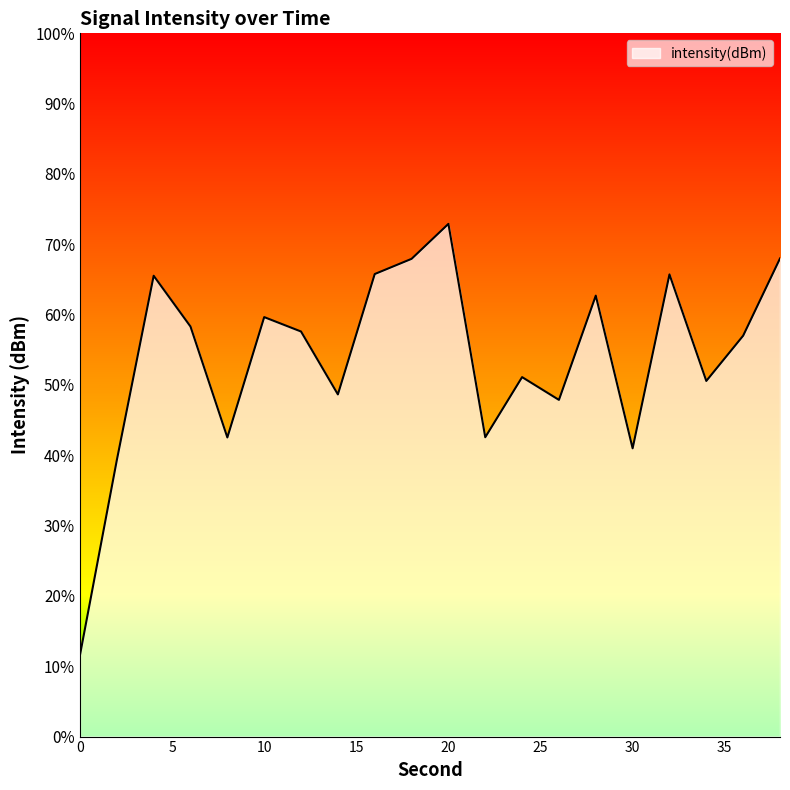

What is the difference between the maximum and minimum values?

61.3